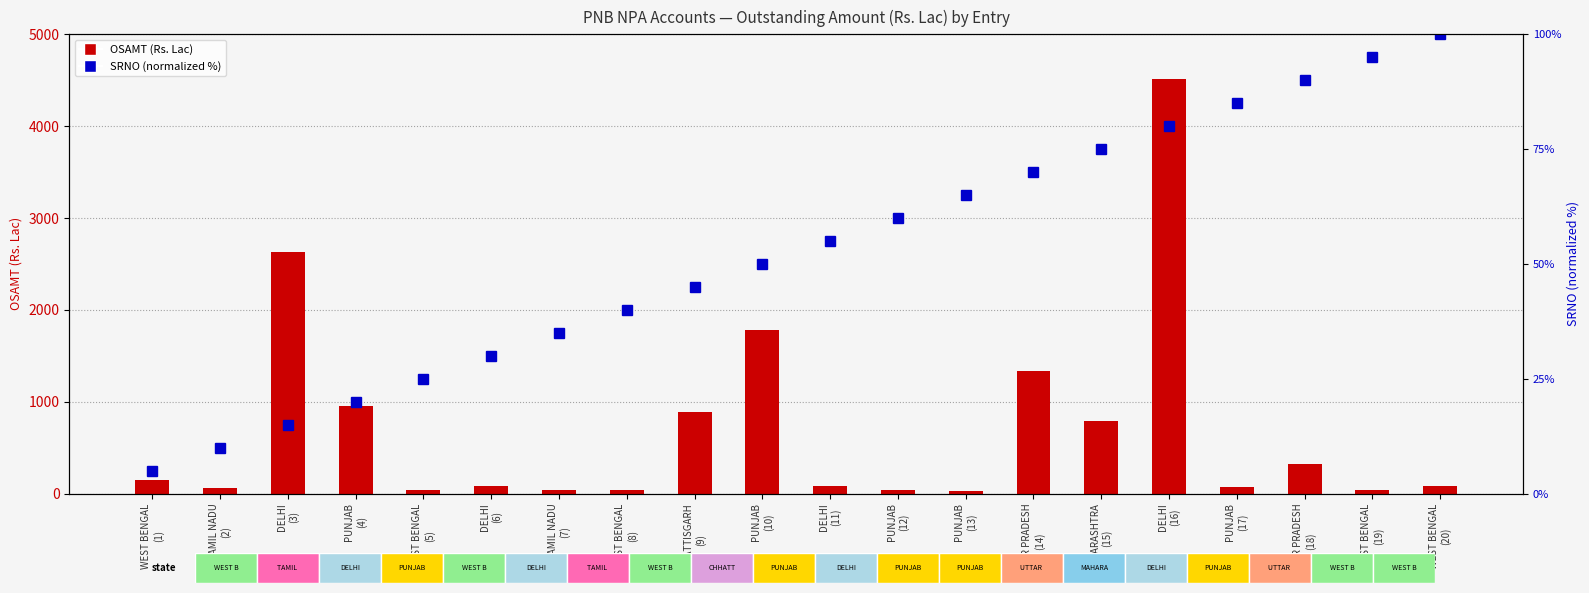

Reading left to right, extract all data points from this chart.

OSAMT (Rs. Lac): WEST BENGAL
(1)=142.6	TAMIL NADU
(2)=55.2	DELHI
(3)=2626.8	PUNJAB
(4)=958.2	WEST BENGAL
(5)=34.3	DELHI
(6)=85.3	TAMIL NADU
(7)=40.7	WEST BENGAL
(8)=41.9	CHHATTISGARH
(9)=883.6	PUNJAB
(10)=1779.8	DELHI
(11)=78.8	PUNJAB
(12)=40.6	PUNJAB
(13)=29.6	UTTAR PRADESH
(14)=1338.7	MAHARASHTRA
(15)=791.2	DELHI
(16)=4515.1	PUNJAB
(17)=67.6	UTTAR PRADESH
(18)=317.6	WEST BENGAL
(19)=39.4	WEST BENGAL
(20)=79.2
SRNO (normalized %): WEST BENGAL
(1)=5.0	TAMIL NADU
(2)=10.0	DELHI
(3)=15.0	PUNJAB
(4)=20.0	WEST BENGAL
(5)=25.0	DELHI
(6)=30.0	TAMIL NADU
(7)=35.0	WEST BENGAL
(8)=40.0	CHHATTISGARH
(9)=45.0	PUNJAB
(10)=50.0	DELHI
(11)=55.0	PUNJAB
(12)=60.0	PUNJAB
(13)=65.0	UTTAR PRADESH
(14)=70.0	MAHARASHTRA
(15)=75.0	DELHI
(16)=80.0	PUNJAB
(17)=85.0	UTTAR PRADESH
(18)=90.0	WEST BENGAL
(19)=95.0	WEST BENGAL
(20)=100.0